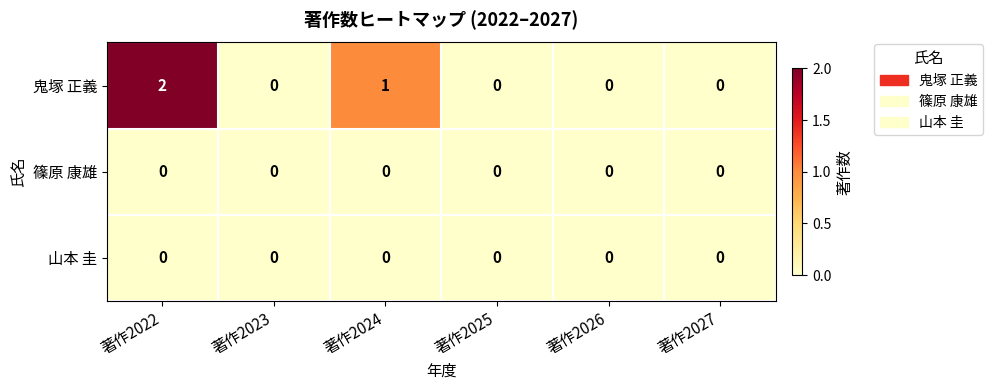

Which series changed the most between 著作2022 and 著作2025?

鬼塚 正義